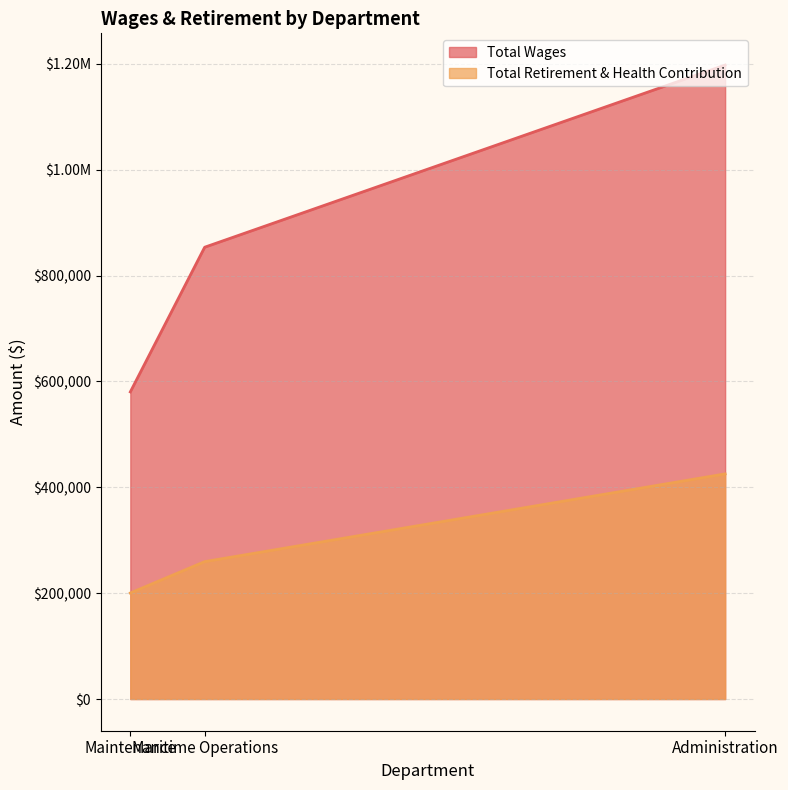

How many data points are less than 853665?

1